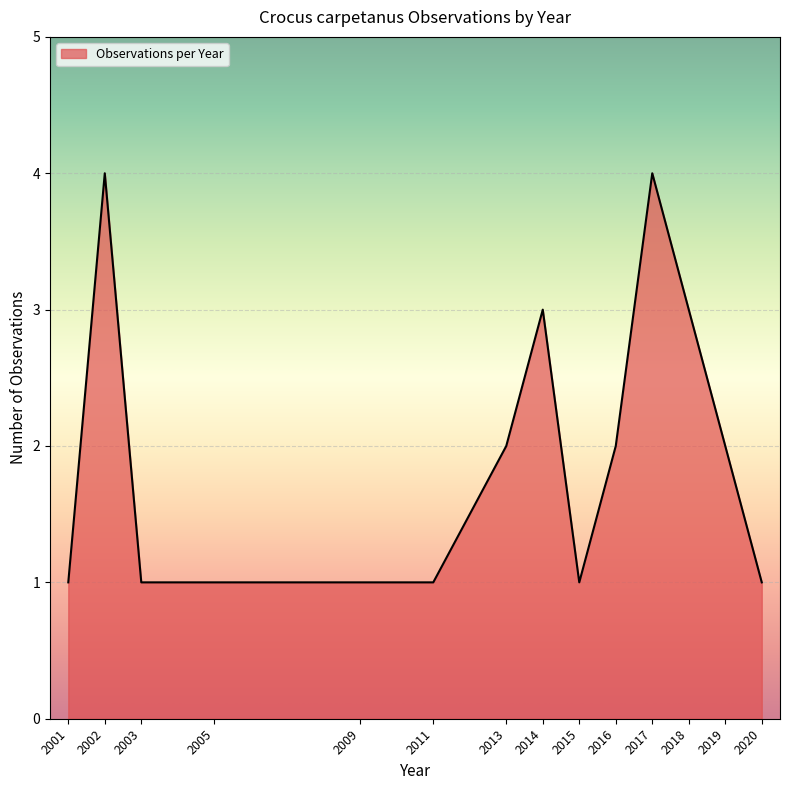

Count the number of categories in the chart.

14